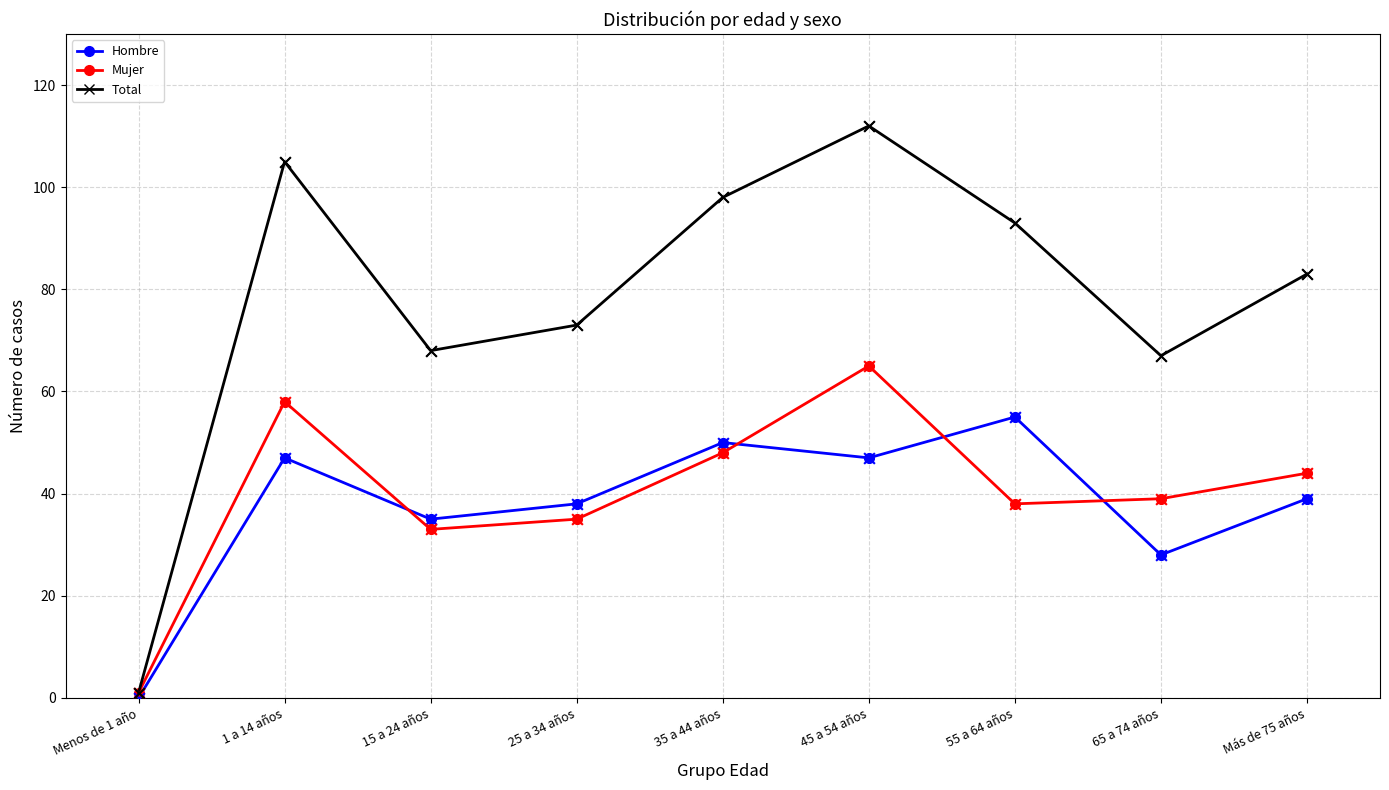

Which series has the largest range (max minus min)?

Total